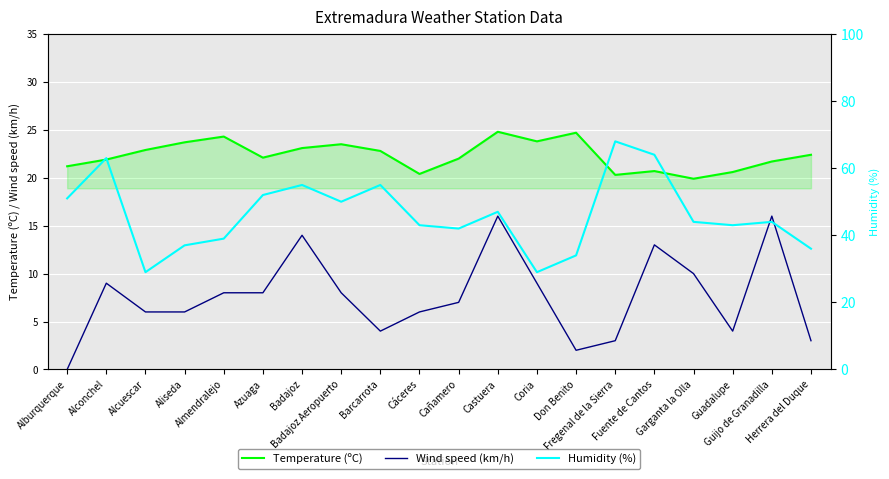

What is the difference between the maximum and second lowest values in the Humidity (%) series?

39.0